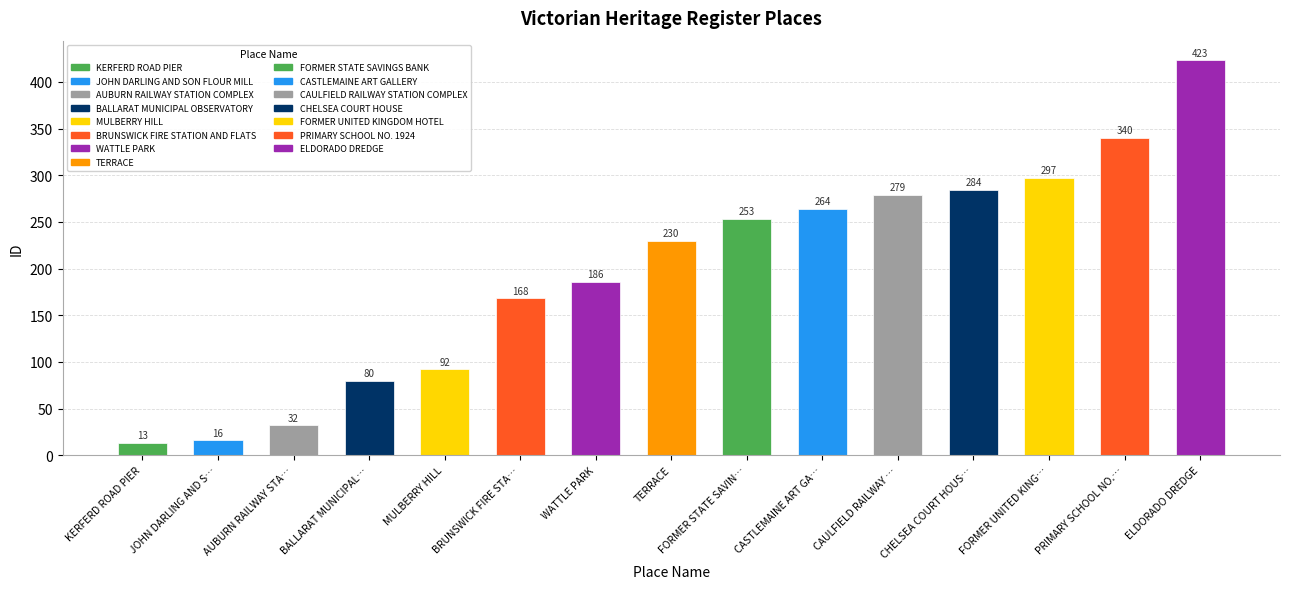

What is the difference between the values at BRUNSWICK FIRE STA… and BALLARAT MUNICIPAL…?

88